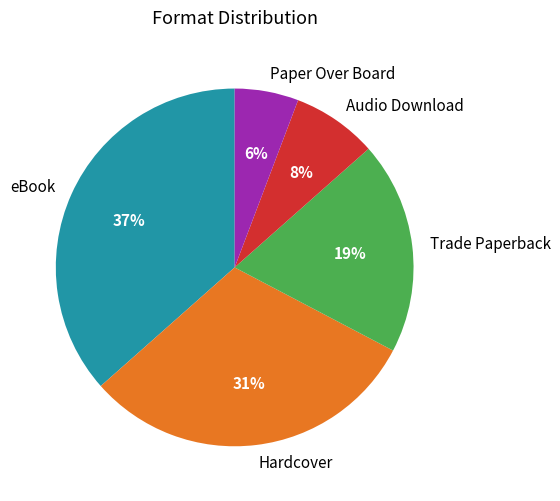

Is there any slice that represents more than half of the pie?

No